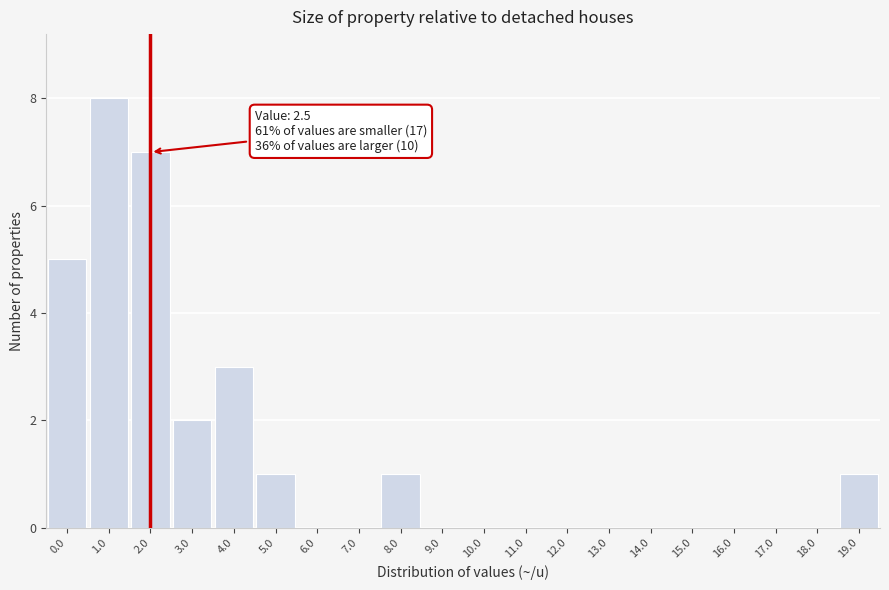

Reading right to left, what are all the values shown in this chart?

19.0=1	18.0=0	17.0=0	16.0=0	15.0=0	14.0=0	13.0=0	12.0=0	11.0=0	10.0=0	9.0=0	8.0=1	7.0=0	6.0=0	5.0=1	4.0=3	3.0=2	2.0=7	1.0=8	0.0=5